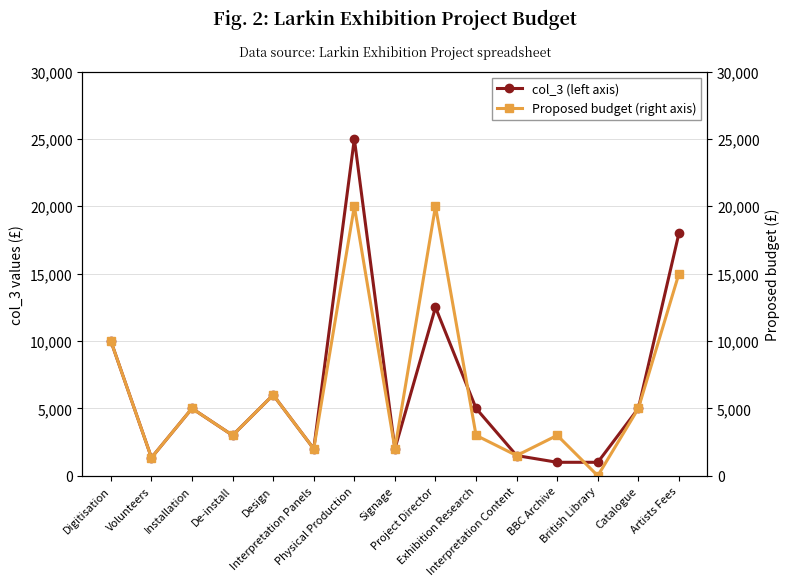

What is the label of the 14th point from the right?

Volunteers